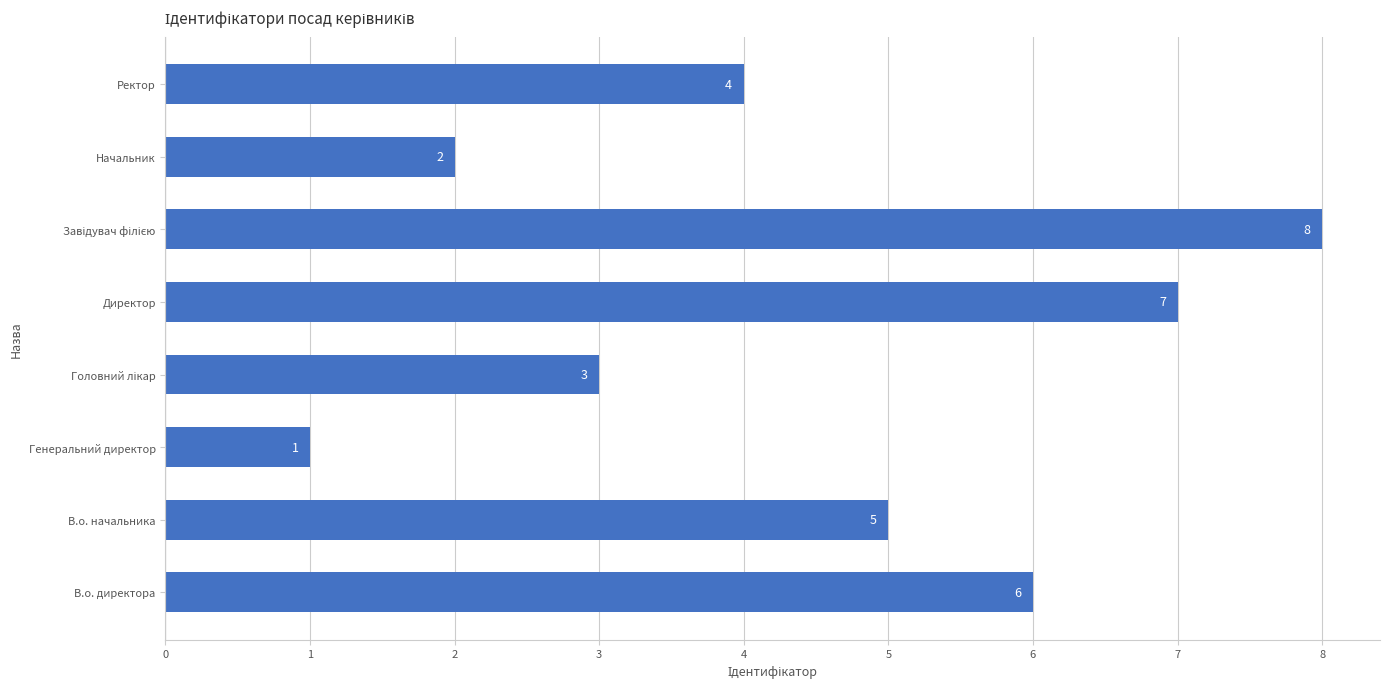

Are the bars grouped side by side (vs. stacked)?

No